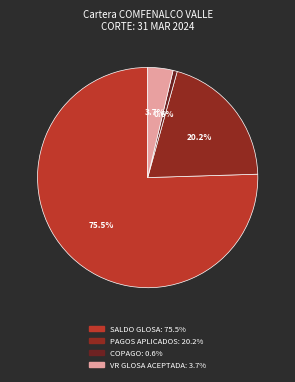

Count the number of slices in the pie.

4